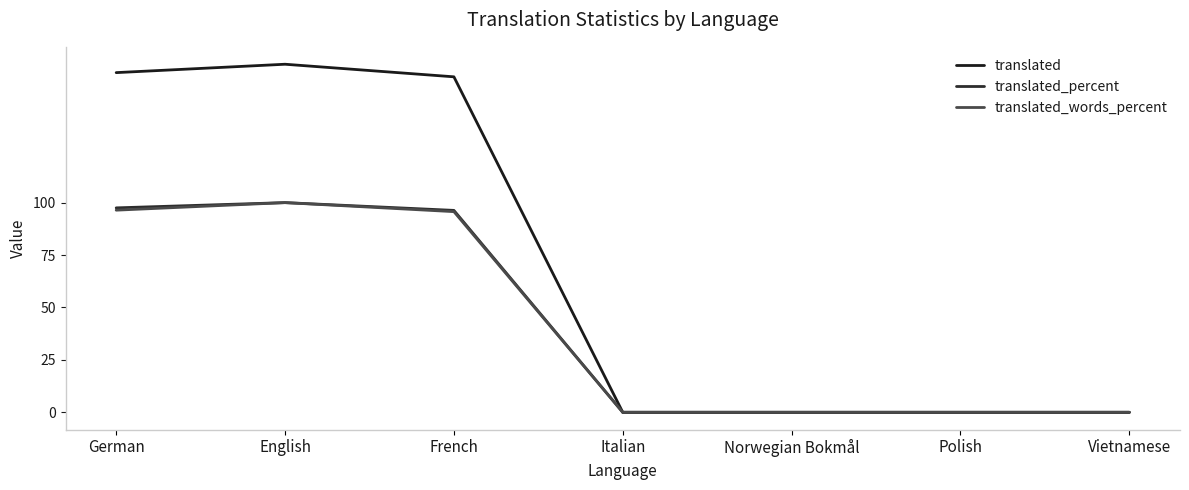

Is the value of translated at Vietnamese greater than the value of translated_words_percent at Vietnamese?

No